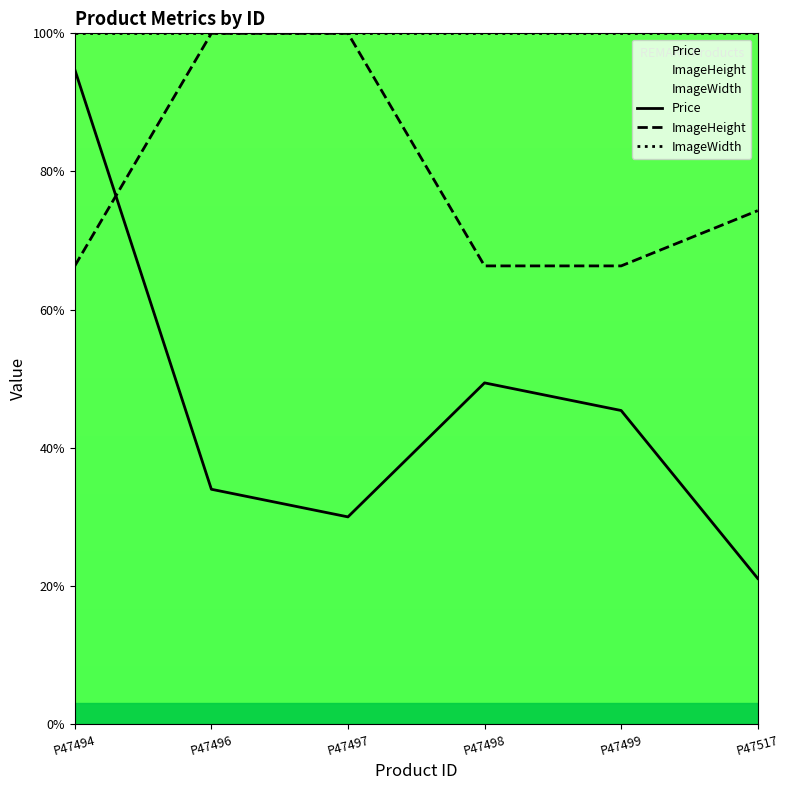

What is the minimum value shown in the chart?

21.1